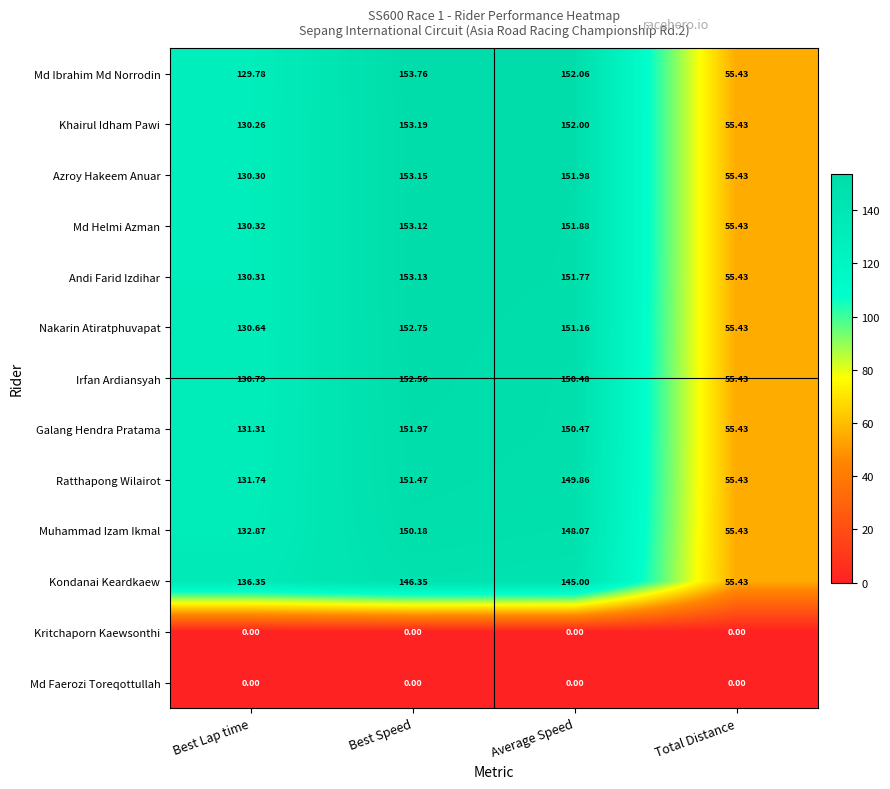

Which series has the largest total across all categories?

Md Ibrahim Md Norrodin